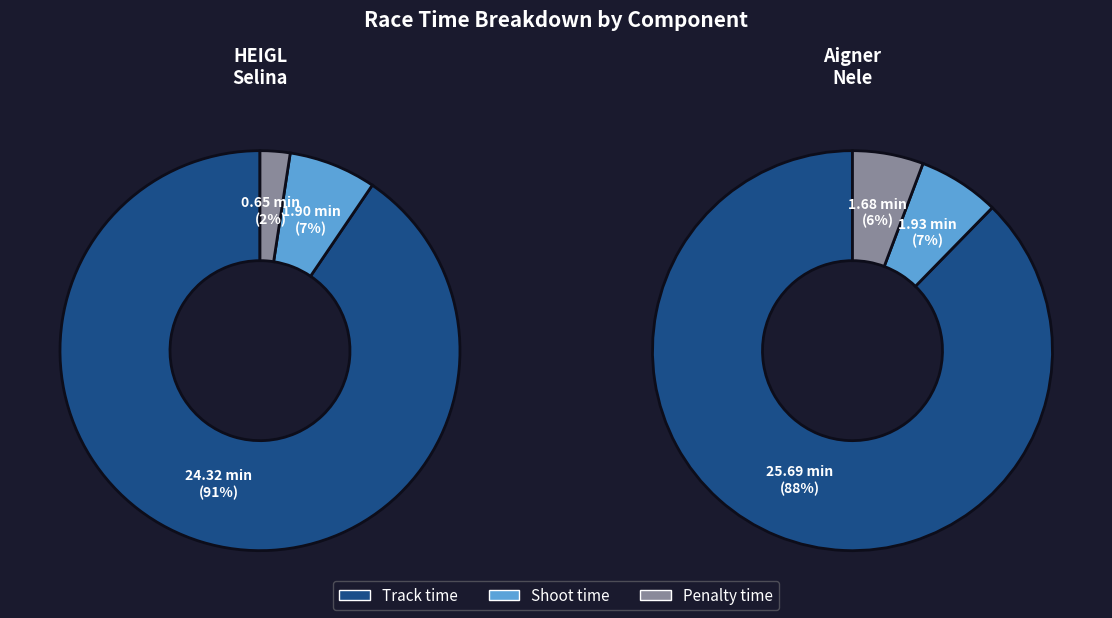

Does 1 account for over 50% of the chart?

Yes